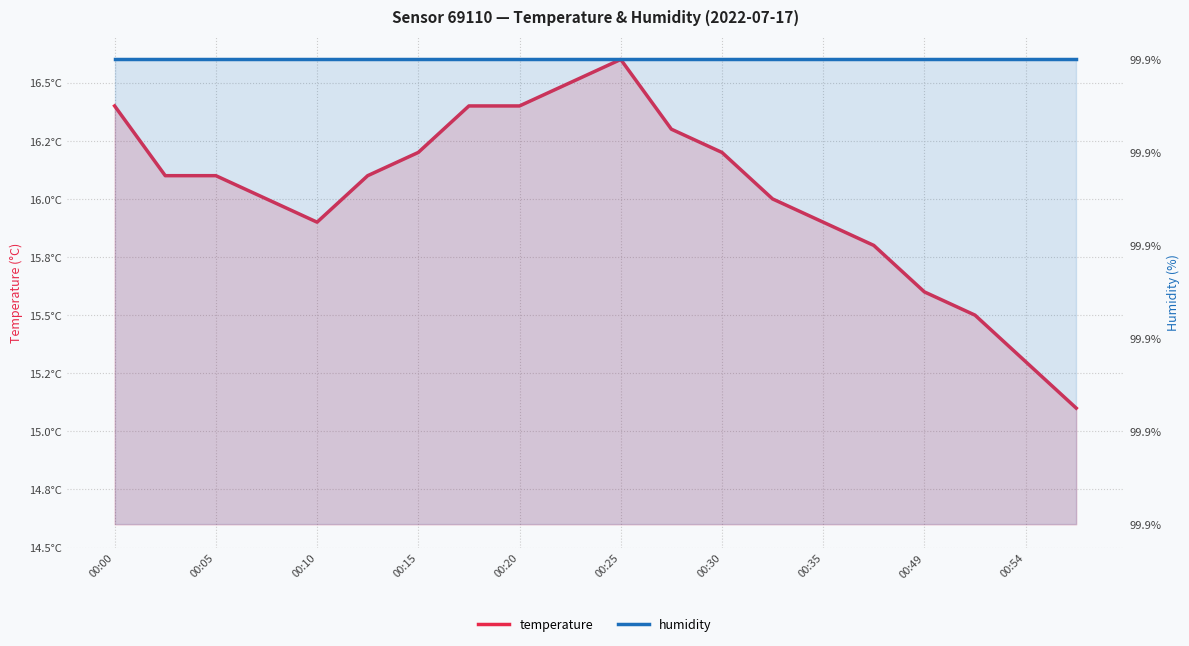

Rank the series at 17 from lowest to highest value.

temperature, humidity